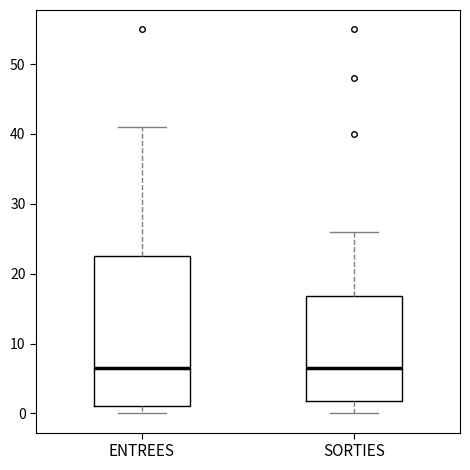

Reading left to right, read every box against the y-axis: the position of its median line, the range the box covers, and the ends of its whiskers. The values are not printed on the chart, so give them approximately, as read against the axis.

ENTREES: median 7, box 1 to 23, whiskers 0 to 41
SORTIES: median 7, box 2 to 17, whiskers 0 to 26